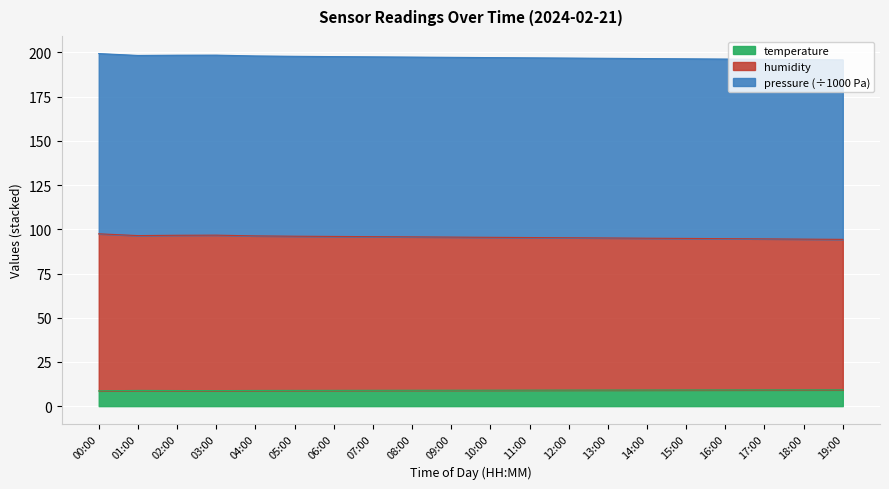

In pressure, how many points are higher than both neighbors (excluding endpoints)?

1